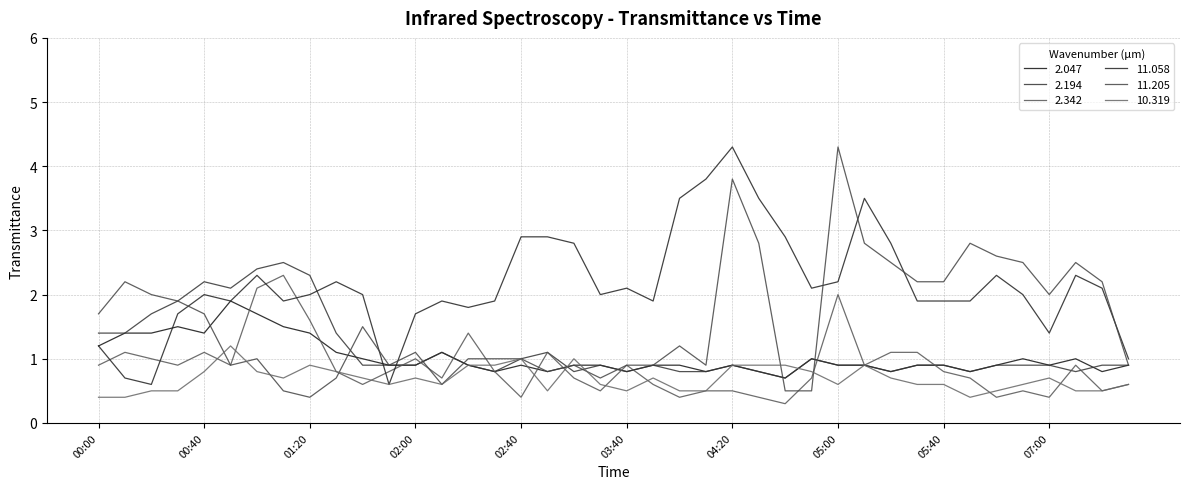

What is the lowest value of the 2.342 series?

0.3